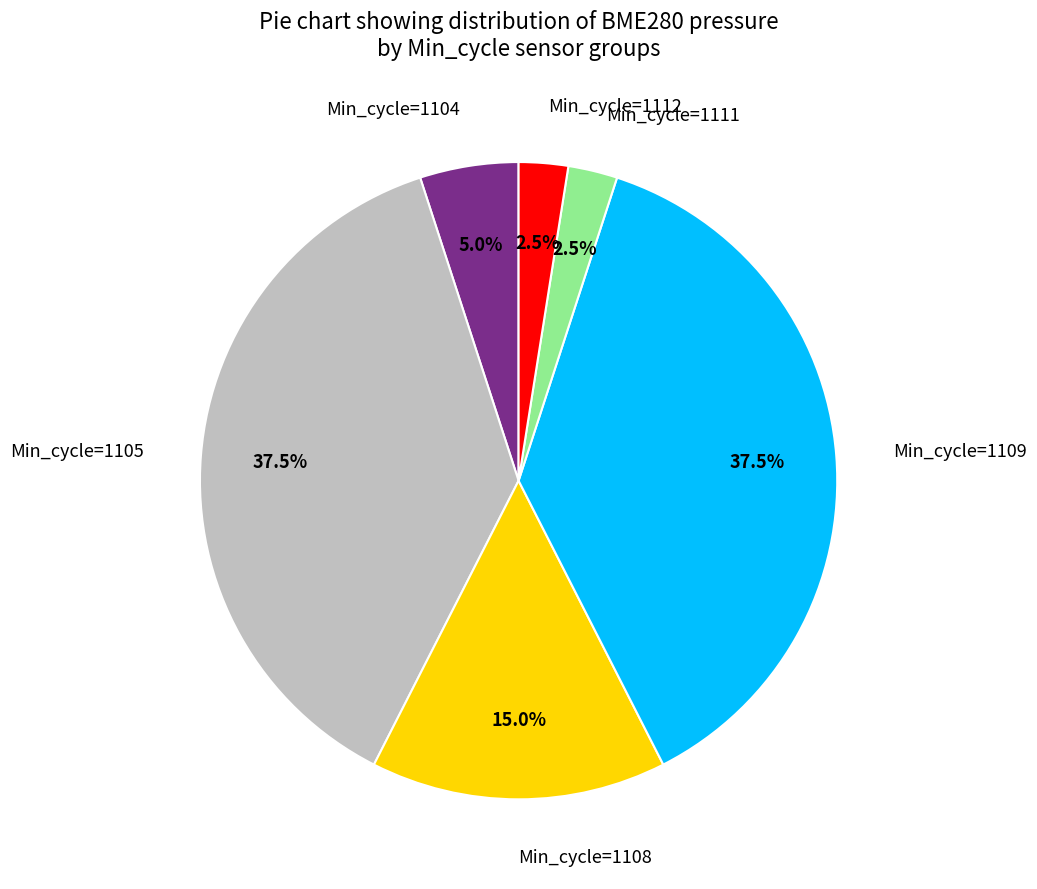

Between Min_cycle=1105 and Min_cycle=1112, which is larger?

Min_cycle=1105